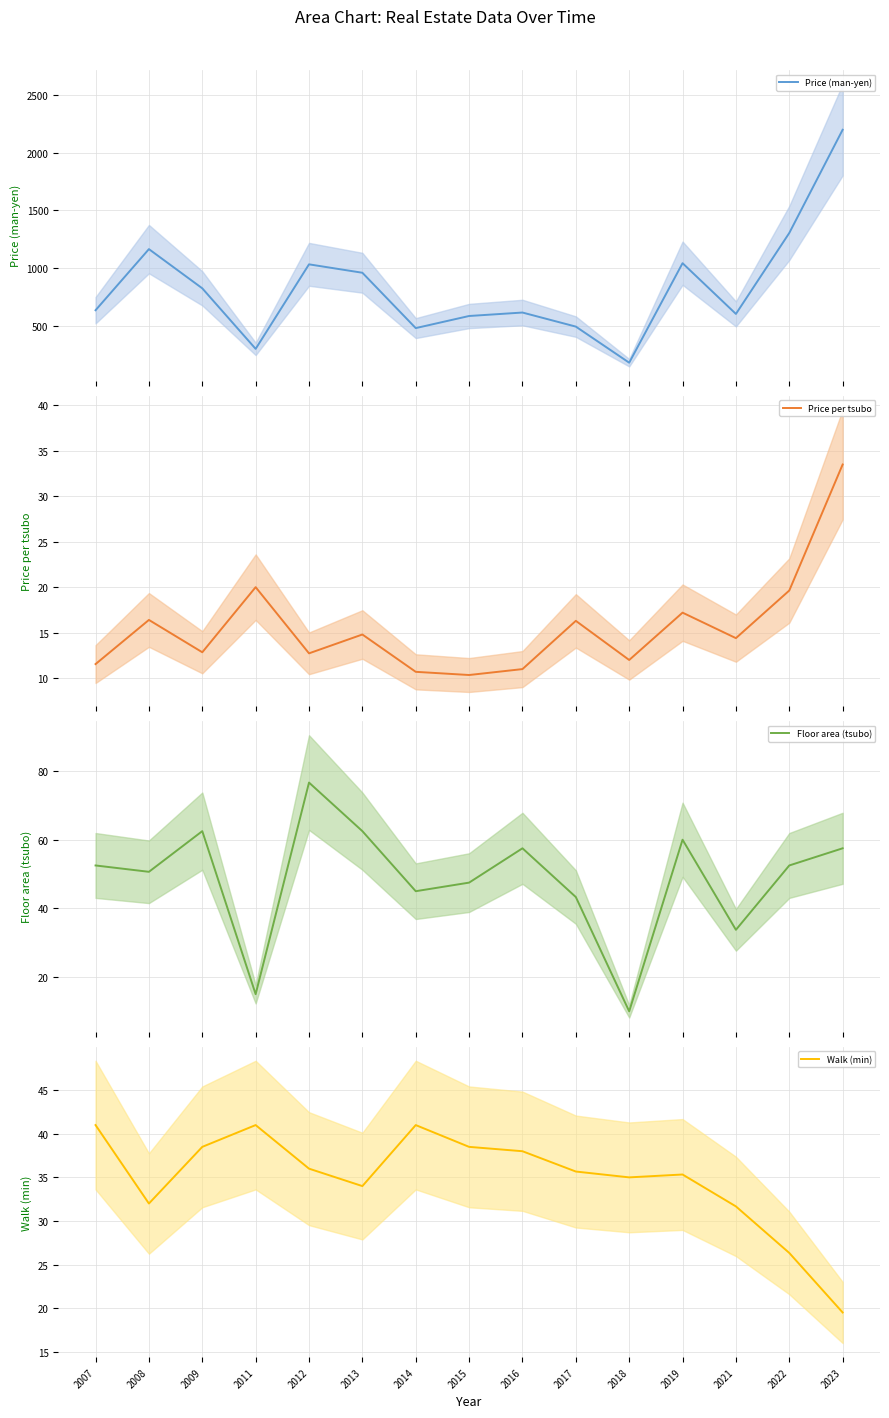

In Walk (min), how many points are lower than both neighbors (excluding endpoints)?

3